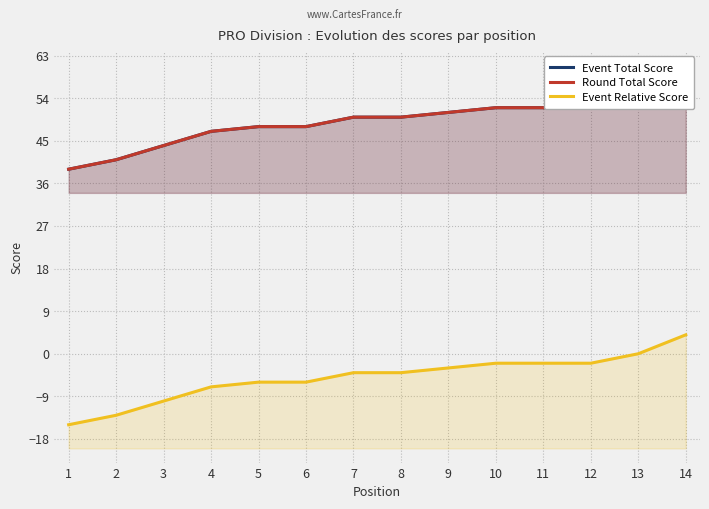

Is it true that Event Relative Score equals 4 at 14?

True